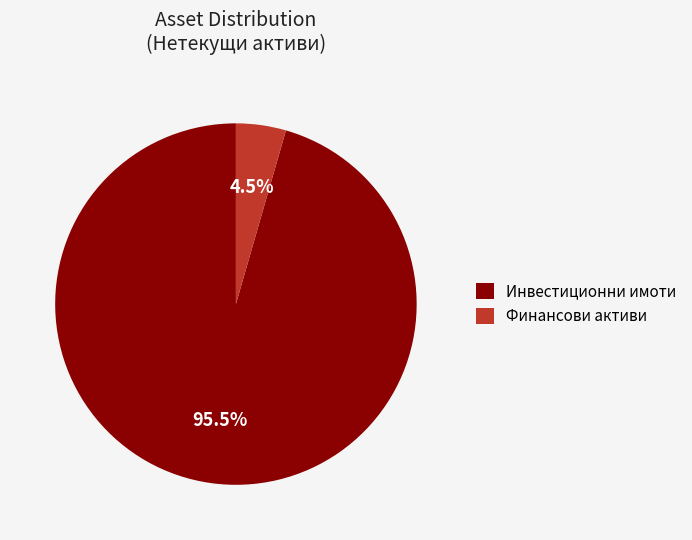

What is the smallest slice in the pie chart?

Финансови активи